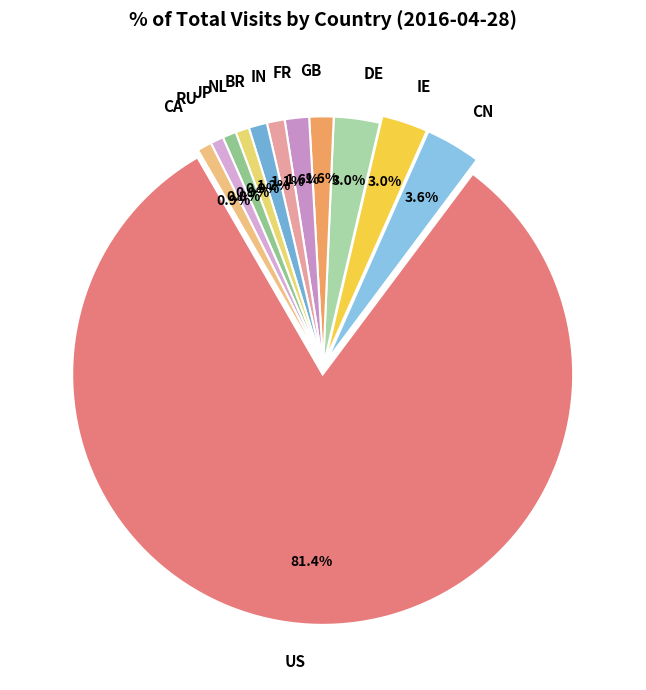

Count the number of slices in the pie.

12